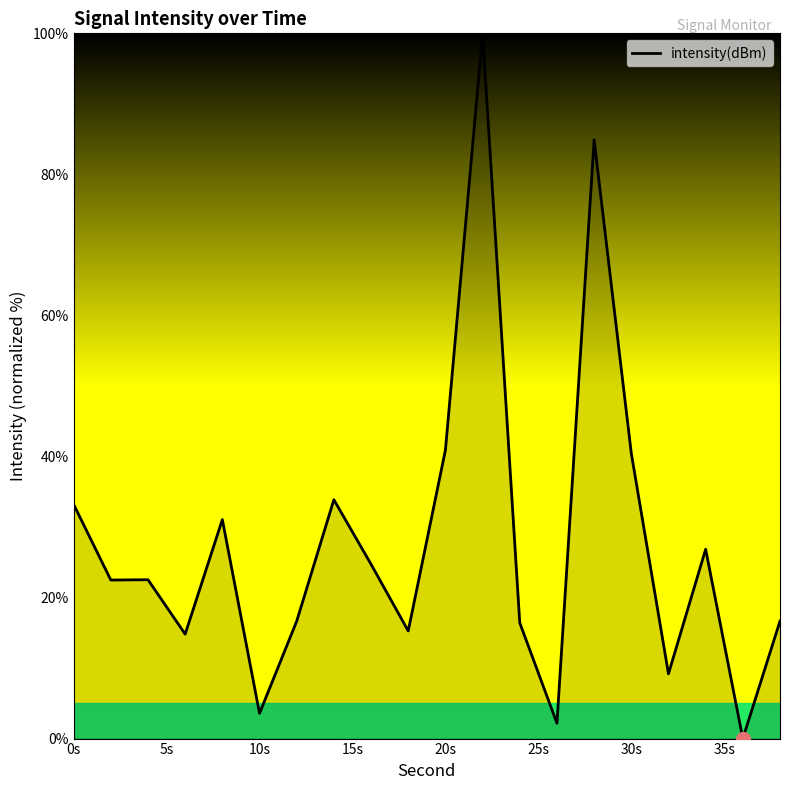

Count the number of categories in the chart.

20